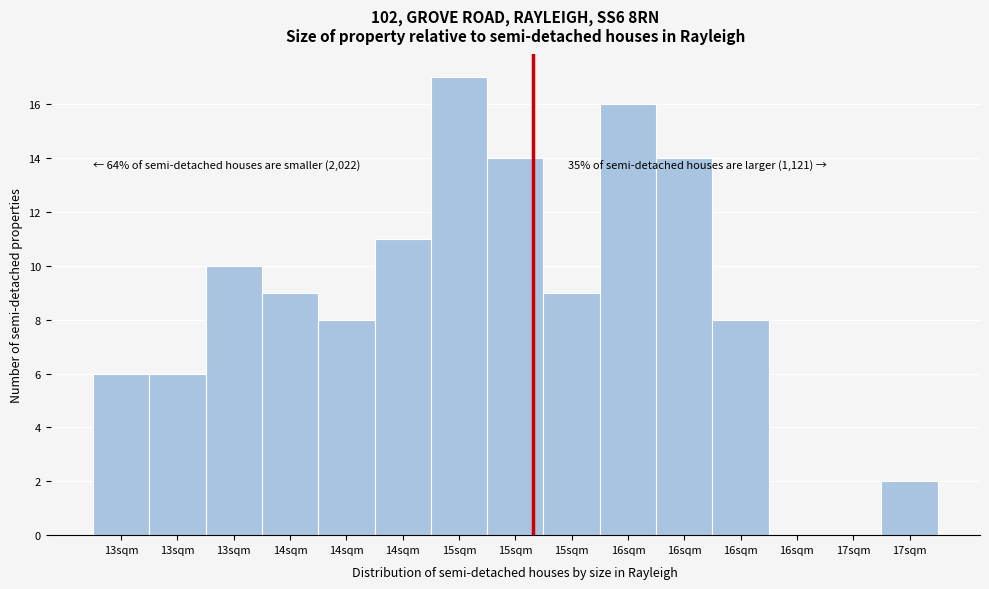

Count the number of data series in this chart.

1